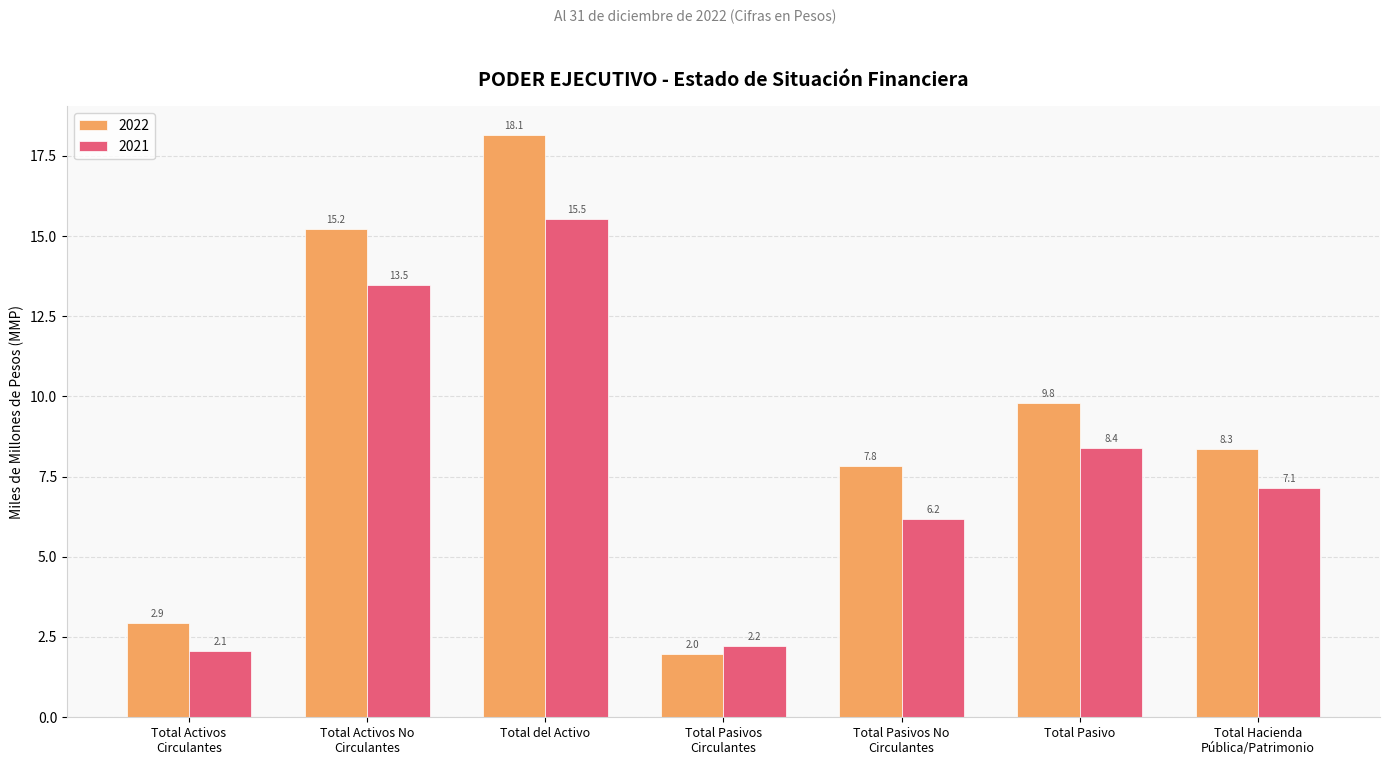

What is the total value across all series at Total Pasivos No
Circulantes?

14.0